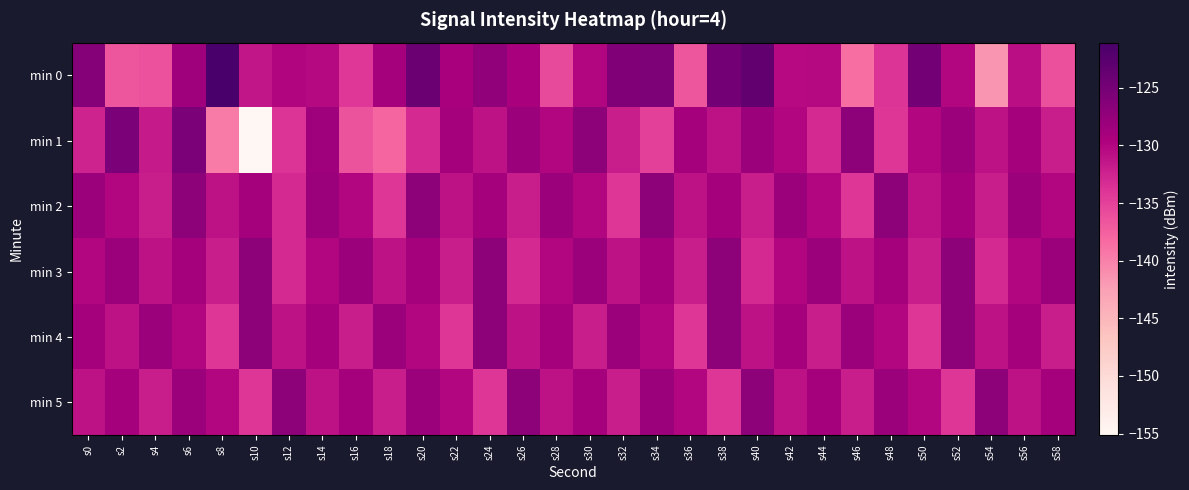

At s4, list the series in order from largest to smallest.

min 4, min 3, min 1, min 2, min 5, min 0